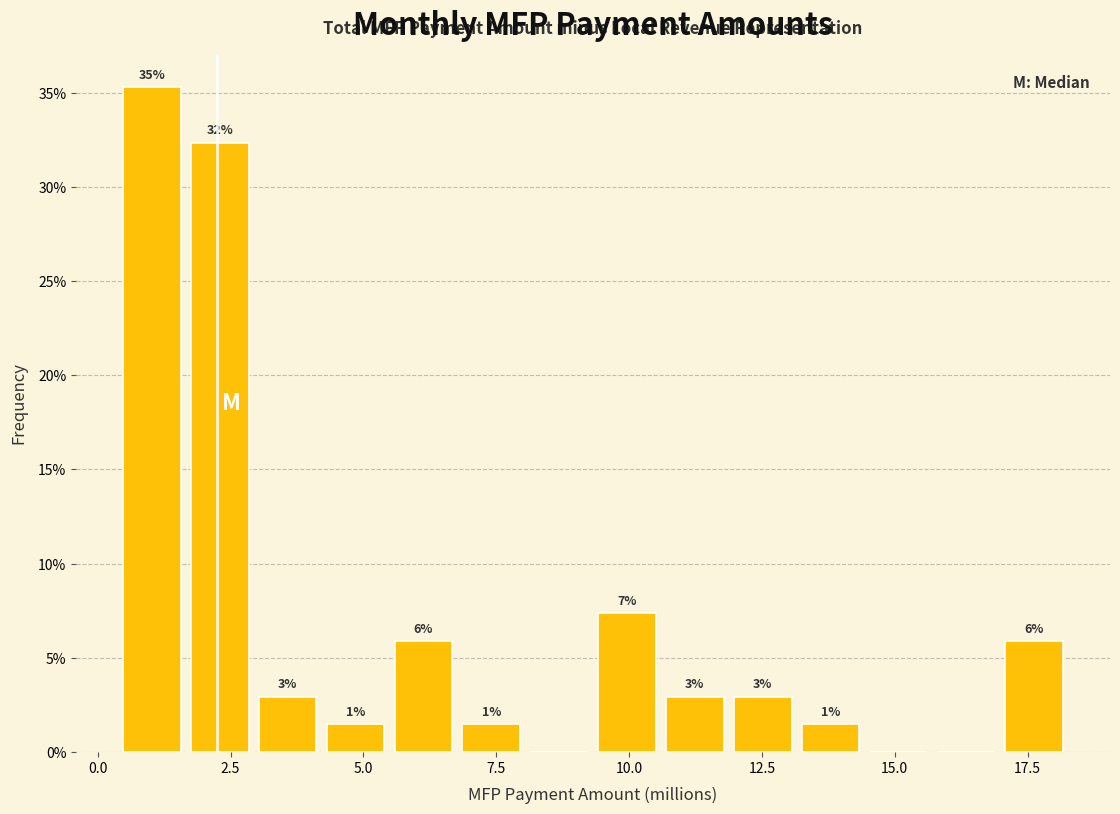

Around what value on the x-axis is the tallest bar? Give the approximate position of its centre, as read against the axis.

1.0